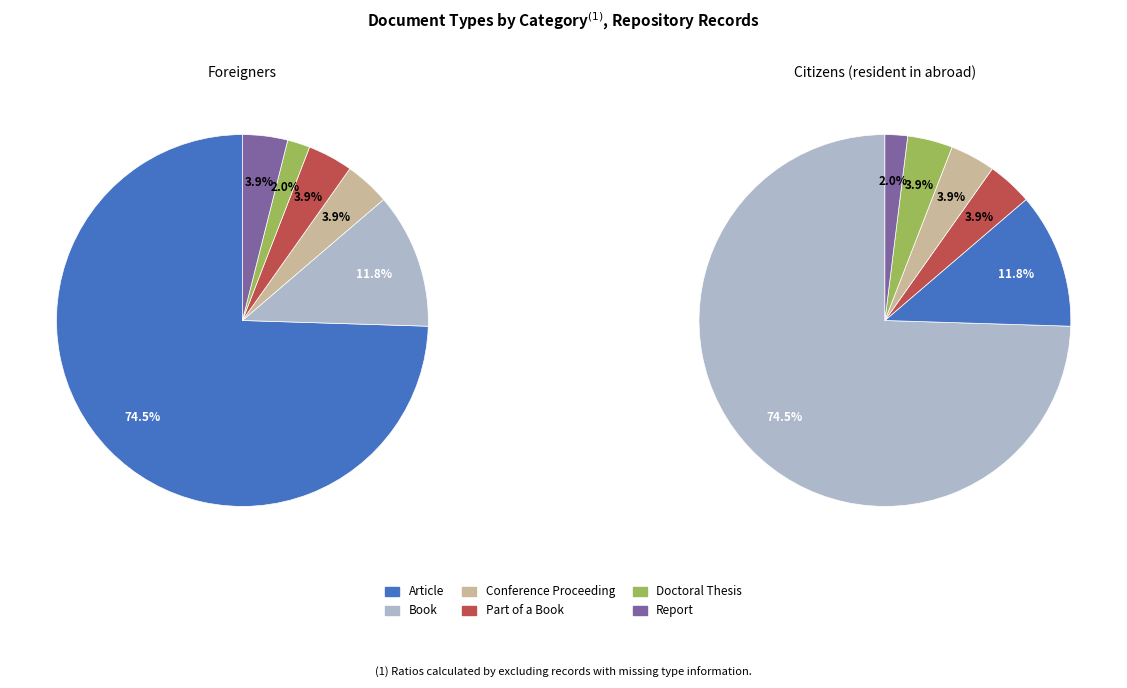

Rank the categories by value from lowest to highest.

Doctoral Thesis, Conference Proceeding, Part of a Book, Report, Book, Article